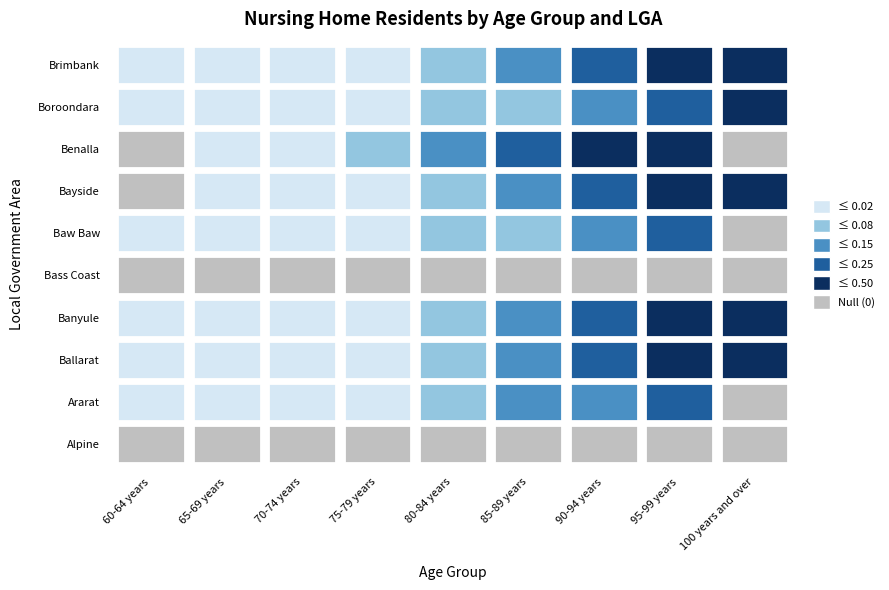

Which series has the largest total across all categories?

Banyule